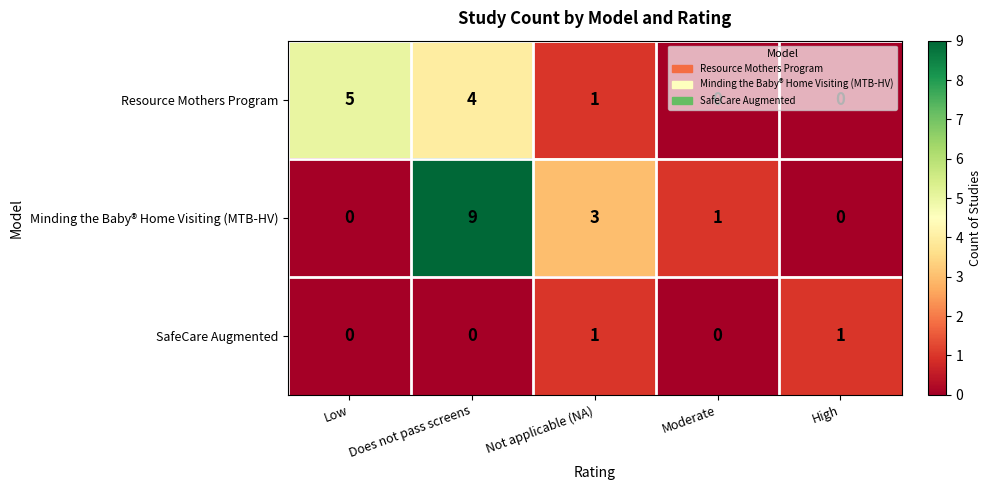

The value of Resource Mothers Program at Moderate is 0. True or false?

True